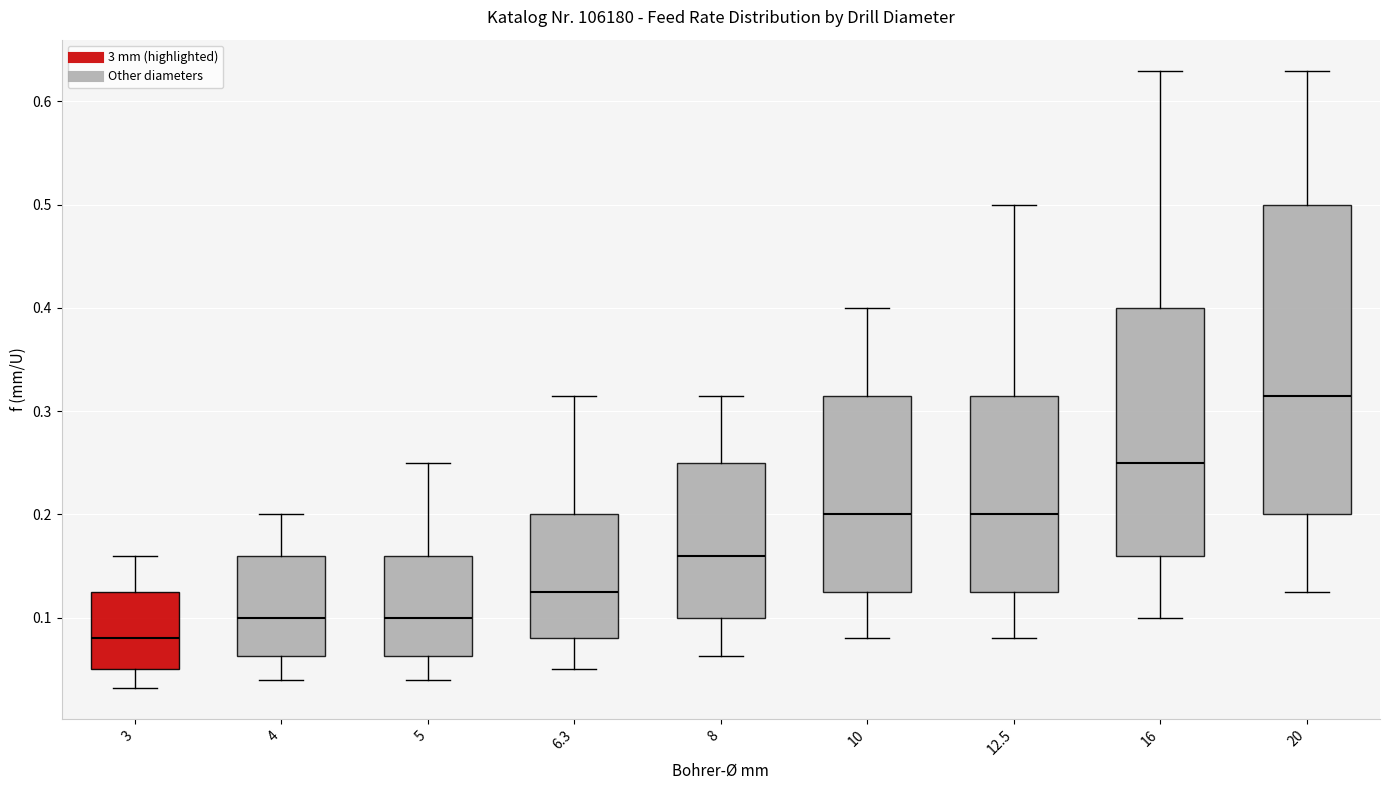

Reading left to right, transcribe this box plot: for each box, give where its median line is, the range the box spans, and where its two whiskers end, as read against the y-axis. The values are not printed on the chart, so give them approximately, as read against the axis.

3: median 0.08, box 0.05 to 0.13, whiskers 0.03 to 0.16
4: median 0.10, box 0.06 to 0.16, whiskers 0.04 to 0.20
5: median 0.10, box 0.06 to 0.16, whiskers 0.04 to 0.25
6.3: median 0.13, box 0.08 to 0.20, whiskers 0.05 to 0.32
8: median 0.16, box 0.10 to 0.25, whiskers 0.06 to 0.32
10: median 0.20, box 0.13 to 0.32, whiskers 0.08 to 0.40
12.5: median 0.20, box 0.13 to 0.32, whiskers 0.08 to 0.50
16: median 0.25, box 0.16 to 0.40, whiskers 0.10 to 0.63
20: median 0.32, box 0.20 to 0.50, whiskers 0.13 to 0.63